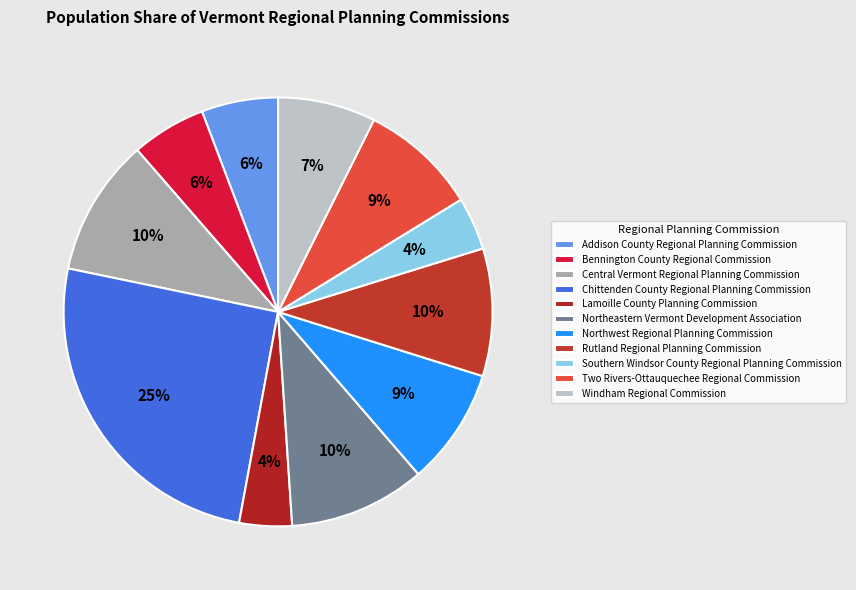

Count the number of slices in the pie.

11